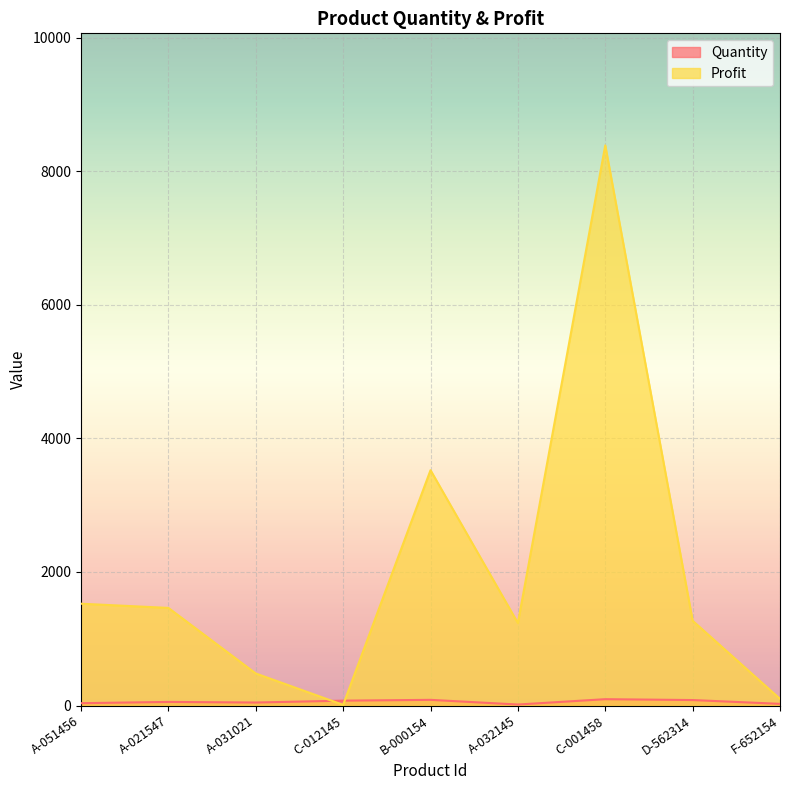

Which category has the highest value across all series?

C-001458